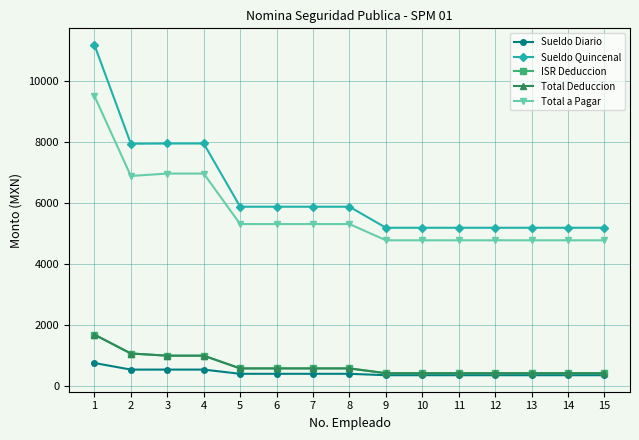

Is it true that ISR Deduccion equals 1057.2 at 2?

True